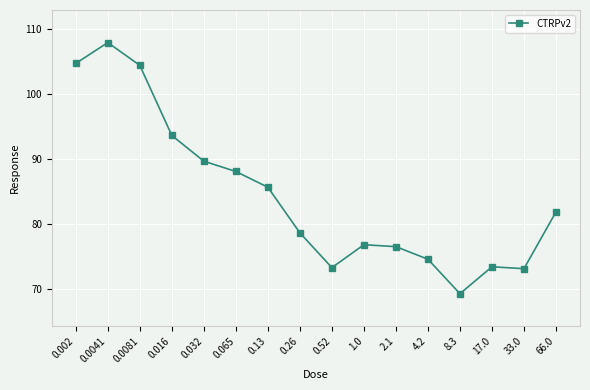

What is the label of the 16th point from the right?

0.002